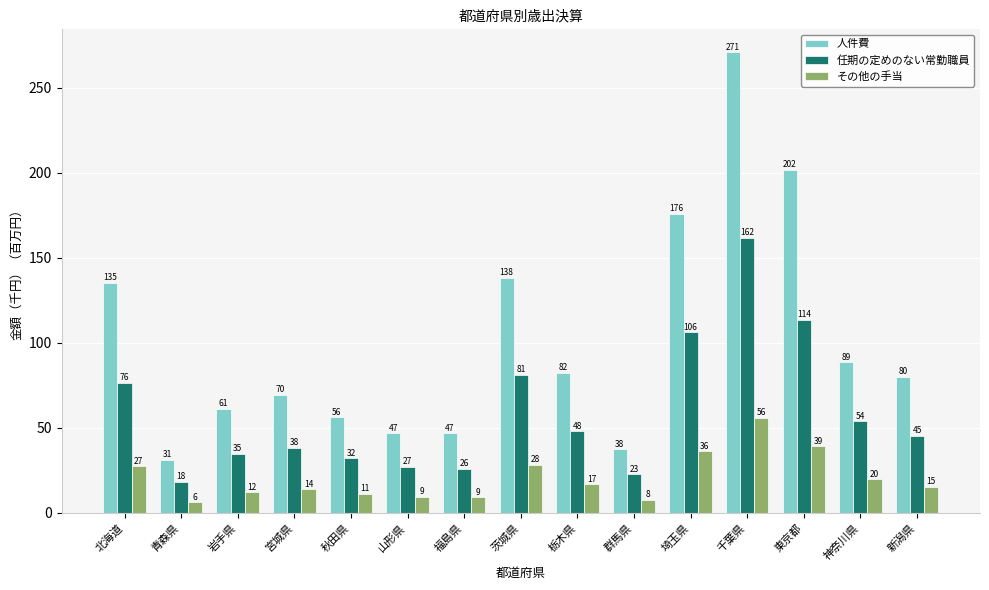

How many bars are there in each group?

3